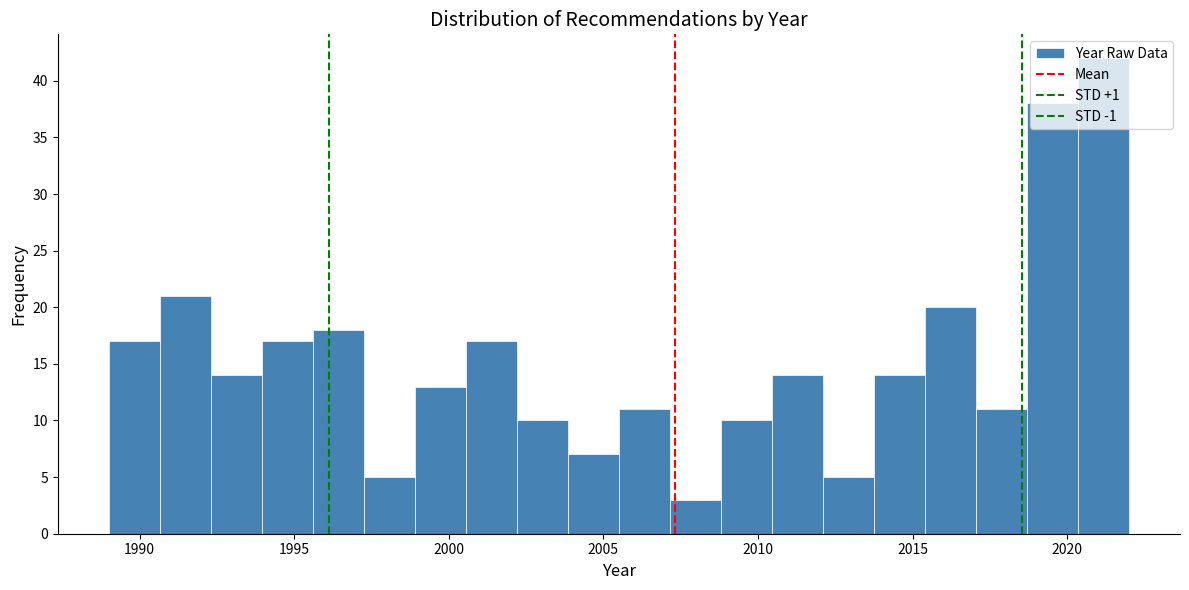

Around what value on the x-axis is the tallest bar? Give the approximate position of its centre, as read against the axis.

2021.0